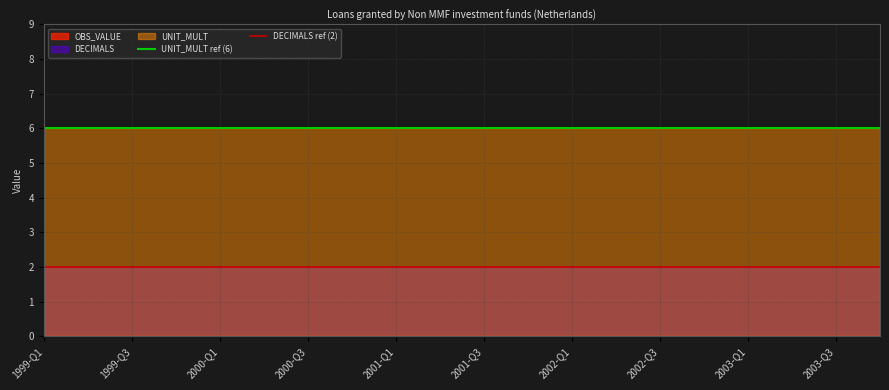

What is the spread (max minus min) of values at 1999-Q1?

4